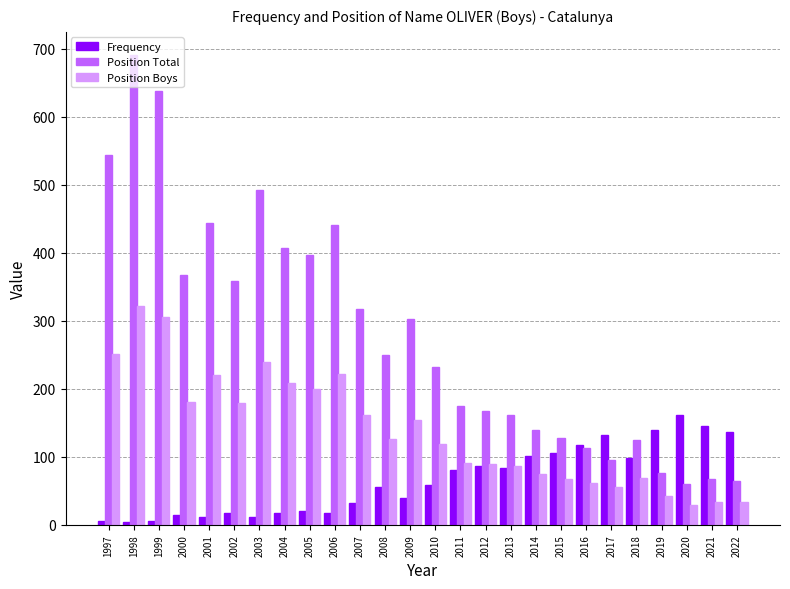

List the series in order of their peak value, lowest first.

Frequency, Position Boys, Position Total